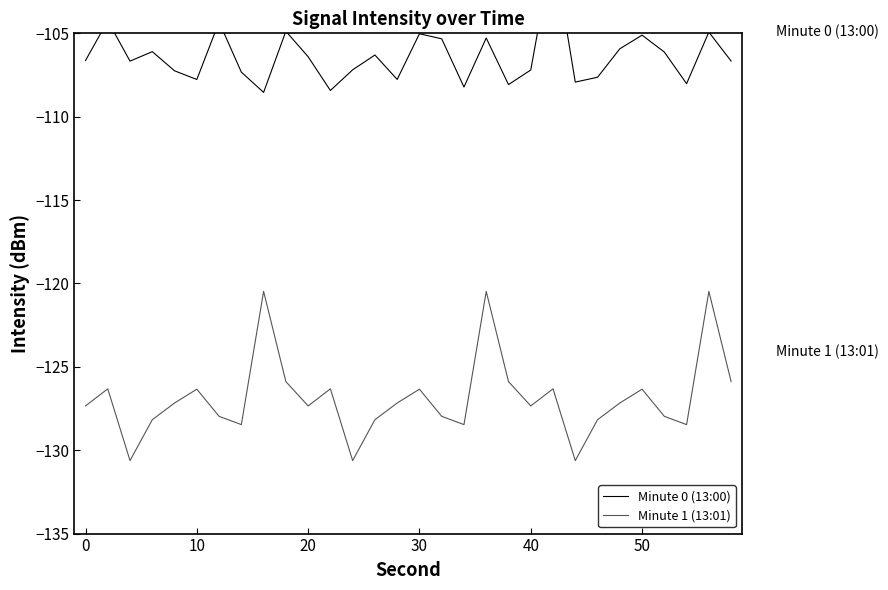

How many values in the Minute 0 (13:00) series are below -106?

20